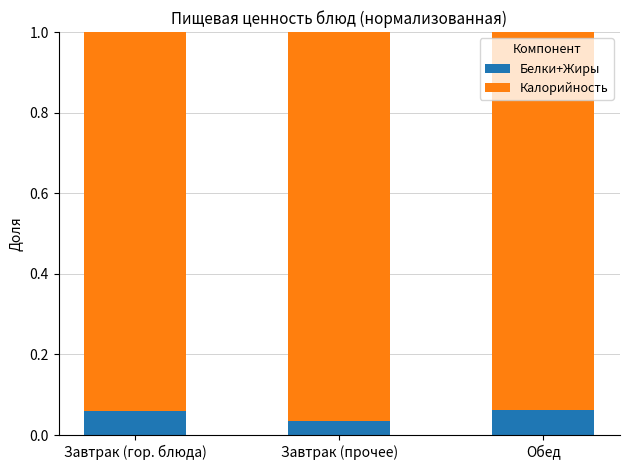

Does the chart contain any negative values?

No